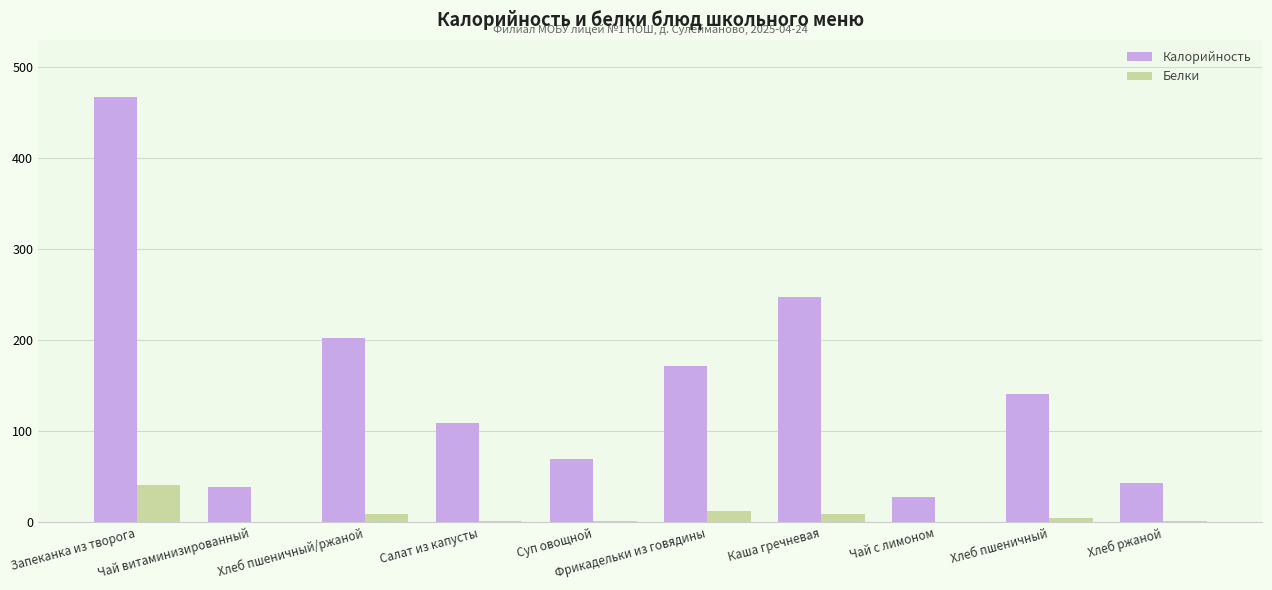

What is the average value of the Белки series?

8.0